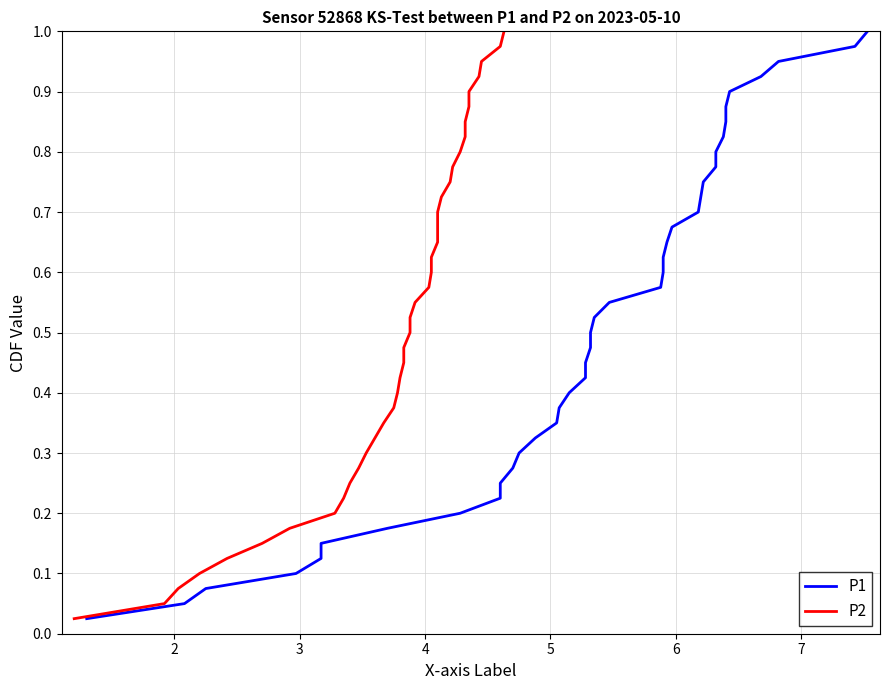

Reading left to right, what are all the values shown in this chart?

P1: 0.0	0.1	0.1	0.1	0.1	0.1	0.2	0.2	0.2	0.2	0.3	0.3	0.3	0.3	0.4	0.4	0.4	0.5	0.5	0.5	0.5	0.6	0.6	0.6	0.6	0.7	0.7	0.7	0.7	0.8	0.8	0.8	0.8	0.8	0.9	0.9	0.9	0.9	1.0	1.0
P2: 0.0	0.1	0.1	0.1	0.1	0.1	0.2	0.2	0.2	0.2	0.3	0.3	0.3	0.3	0.4	0.4	0.4	0.5	0.5	0.5	0.5	0.6	0.6	0.6	0.6	0.7	0.7	0.7	0.7	0.8	0.8	0.8	0.8	0.8	0.9	0.9	0.9	0.9	1.0	1.0